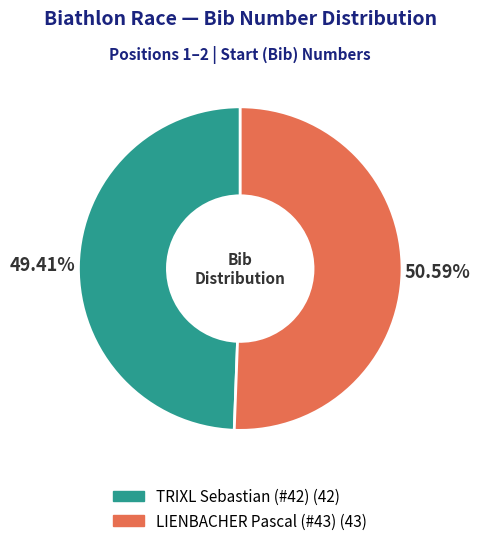

How many segments does this pie chart have?

2